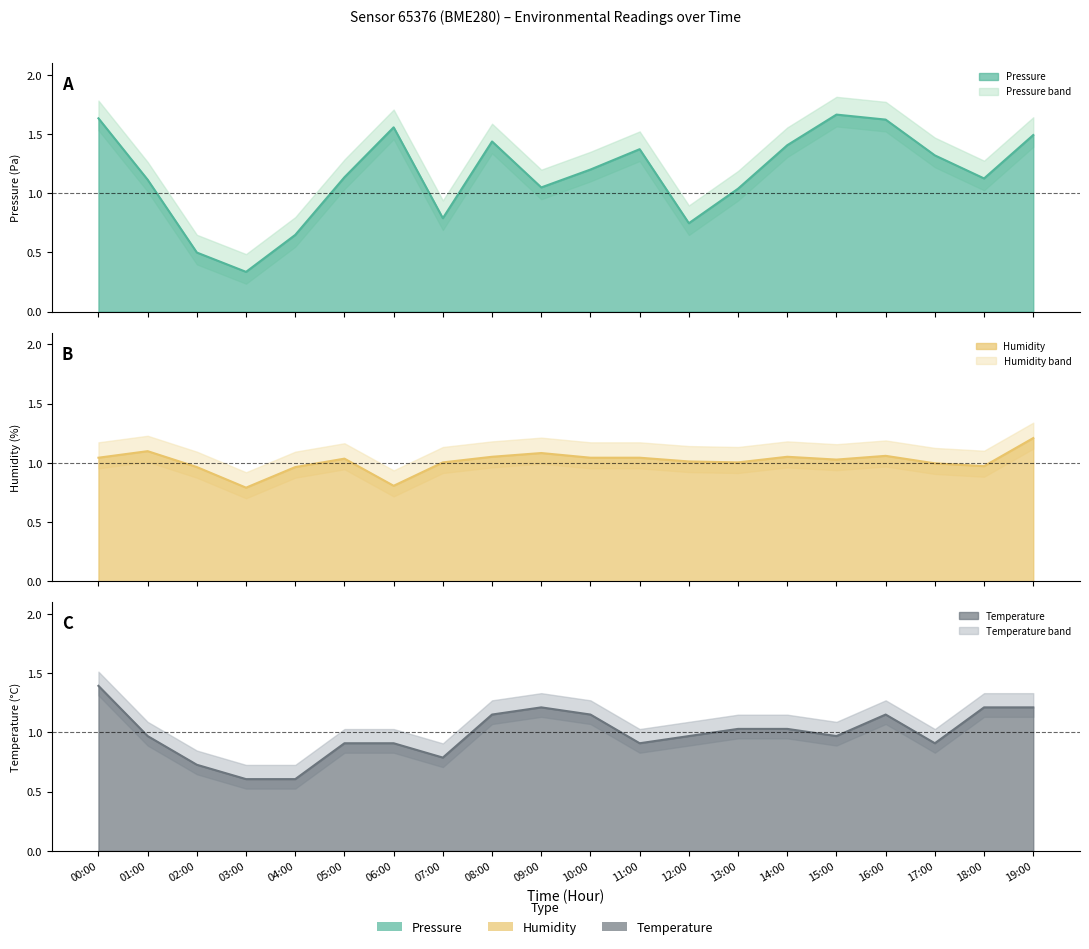

What is the smallest value displayed?

0.3